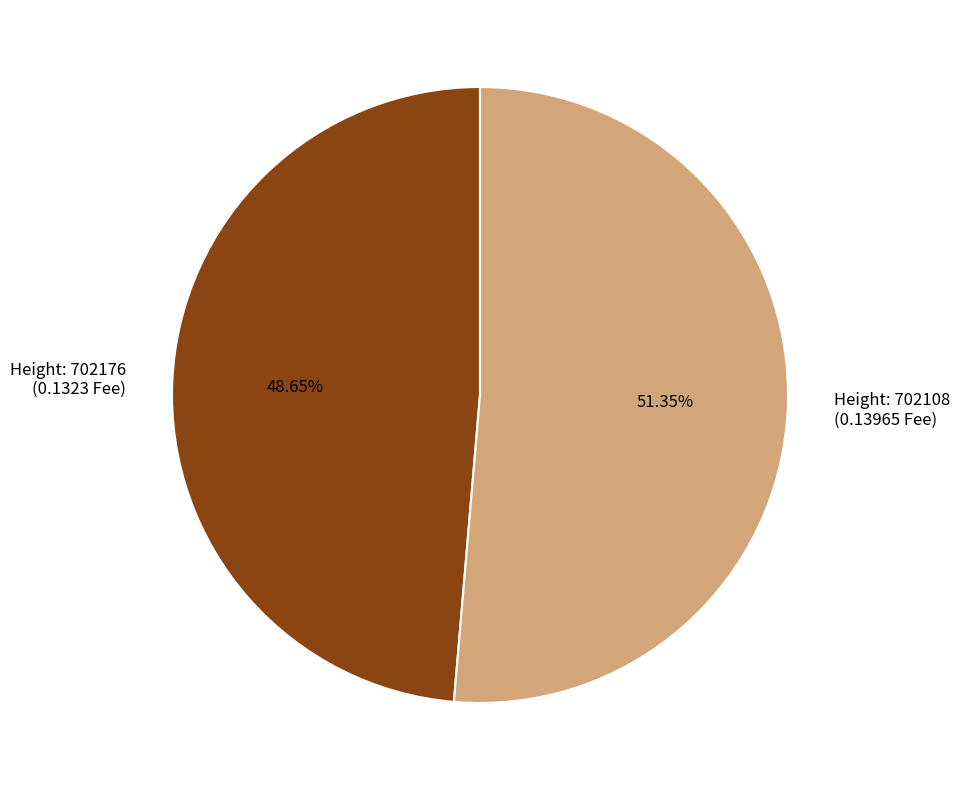

Is there any slice that represents more than half of the pie?

Yes